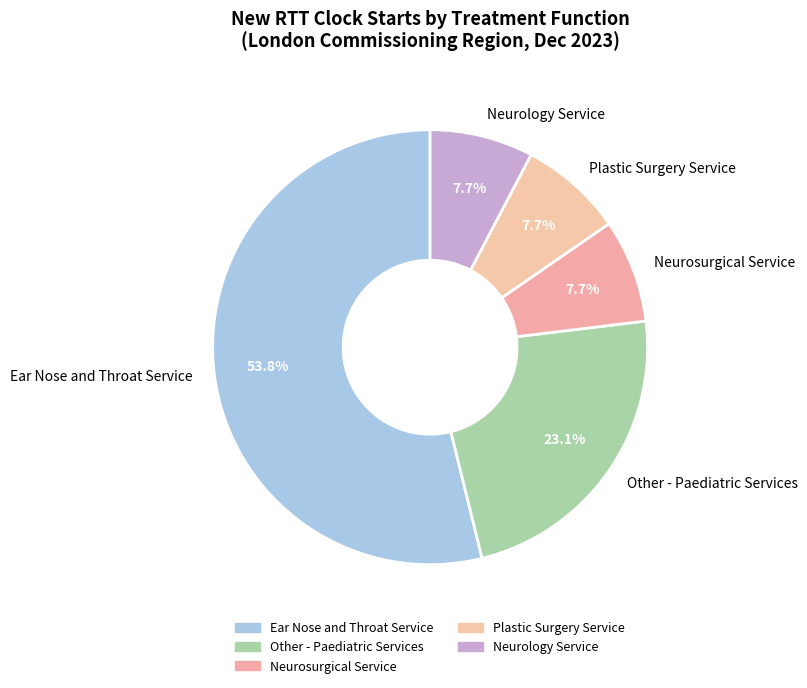

What is the majority slice?

Ear Nose and Throat Service